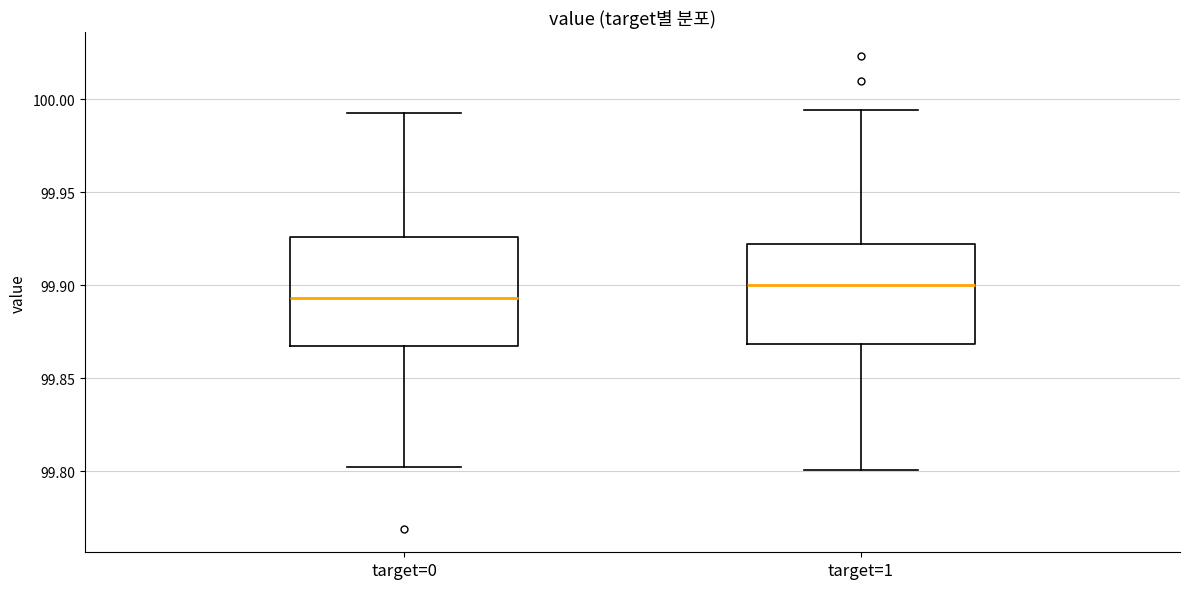

Comparing the boxes themselves (not the whiskers), which one is the tallest?

target=0